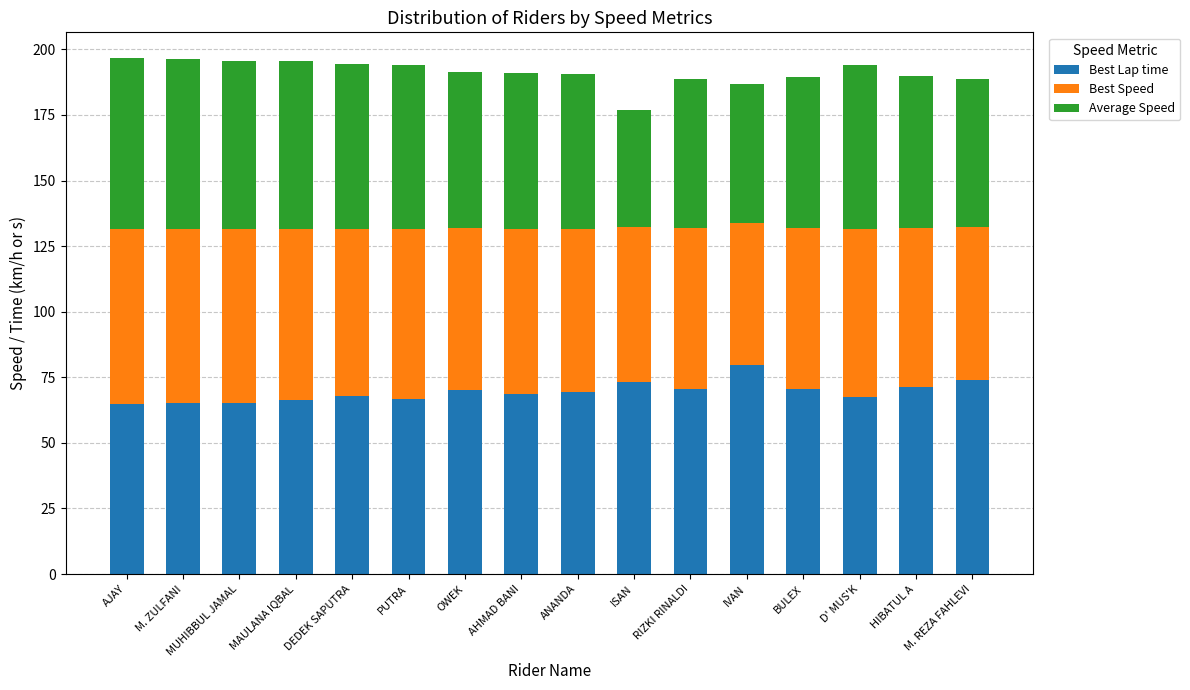

What is the total value across all series at MAULANA IQBAL?

195.4